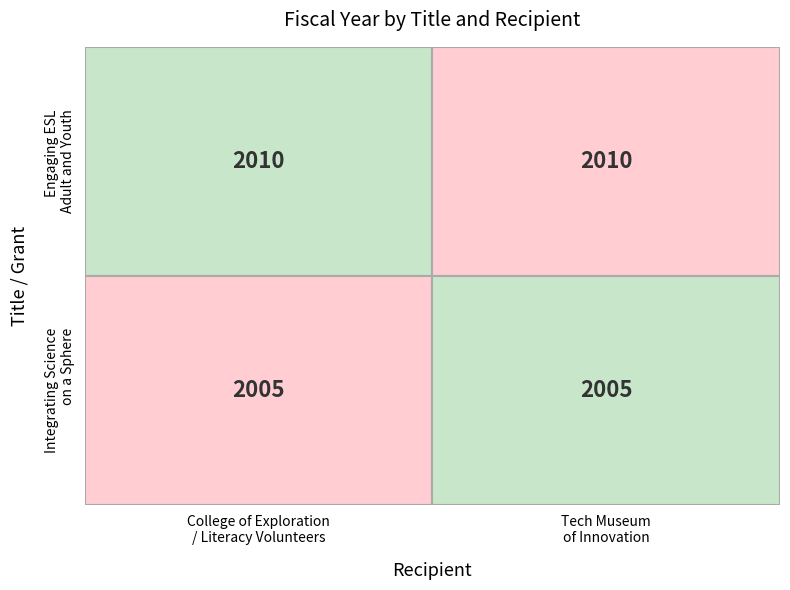

Which series has the widest spread of values?

Engaging ESL Adult and Youth Learners